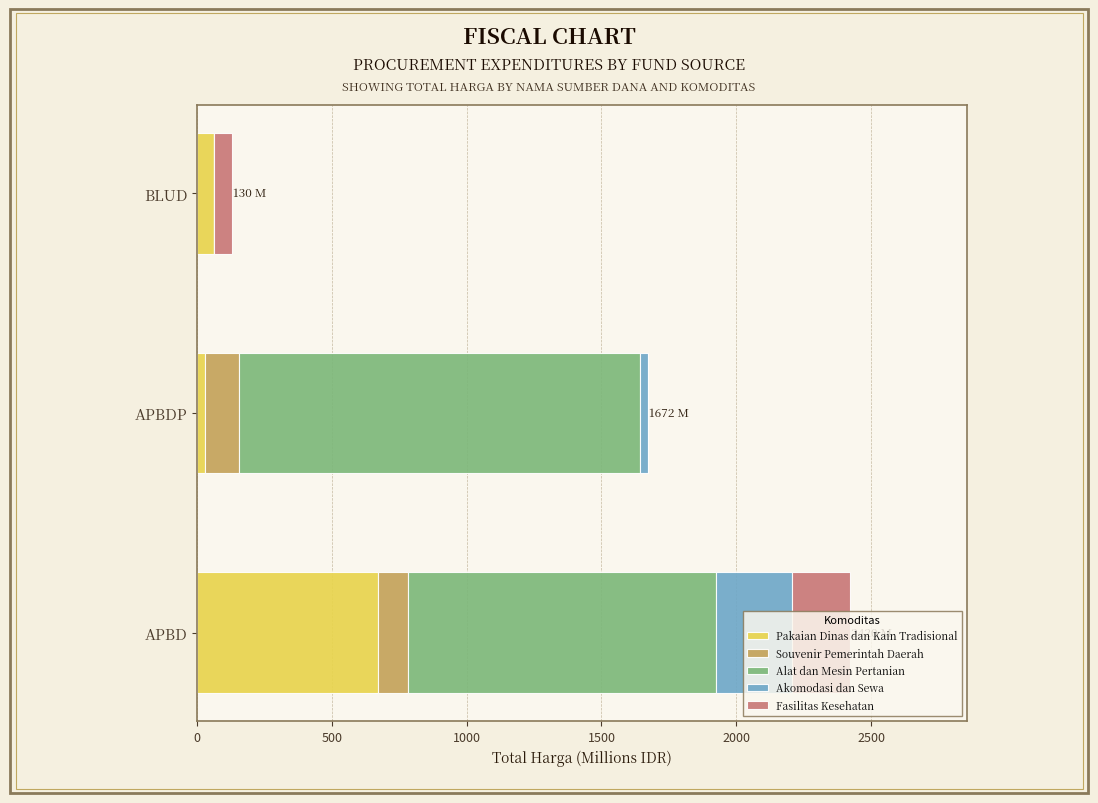

How many categories are shown in the chart?

3